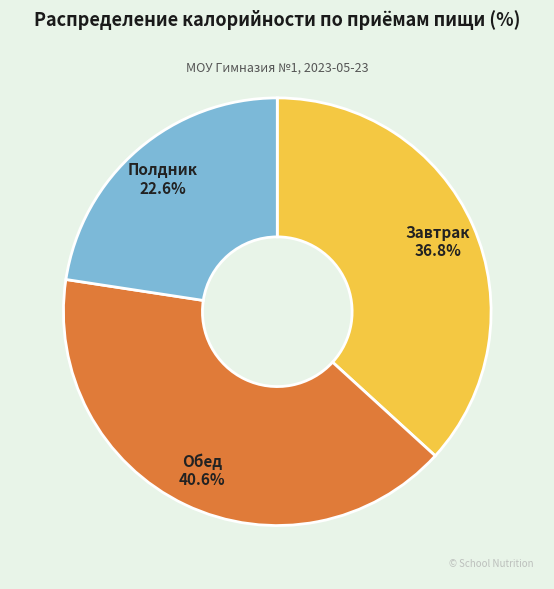

Does Обед account for over 50% of the chart?

No